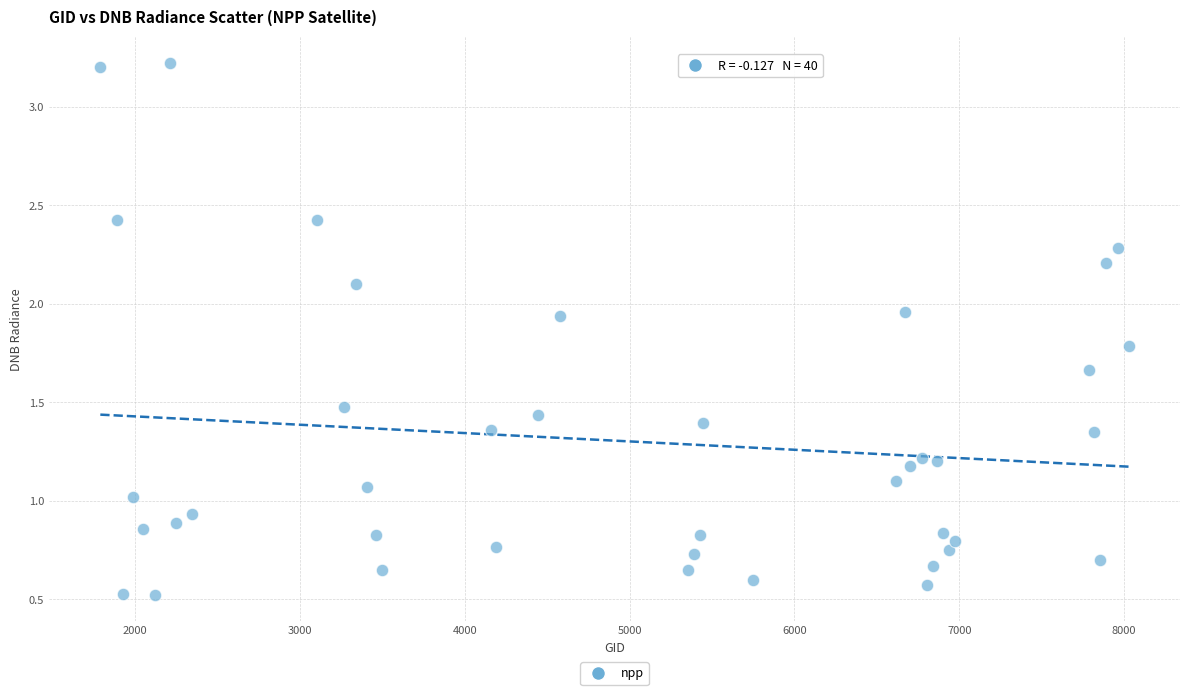

What is the range of X values (max minus min)?

6237.0